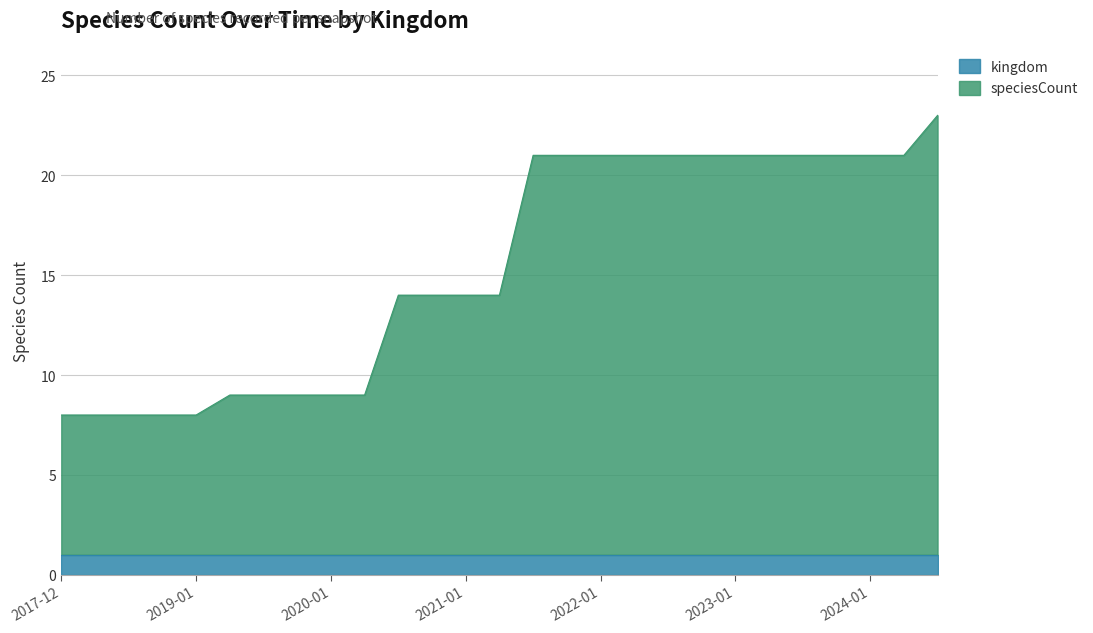

What is the ratio of the value at 2022-04-01 to the value at 2021-10-01?

1.0